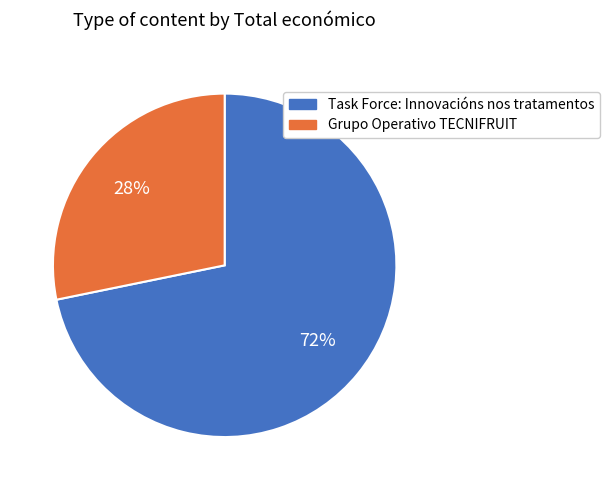

Count the number of slices in the pie.

2